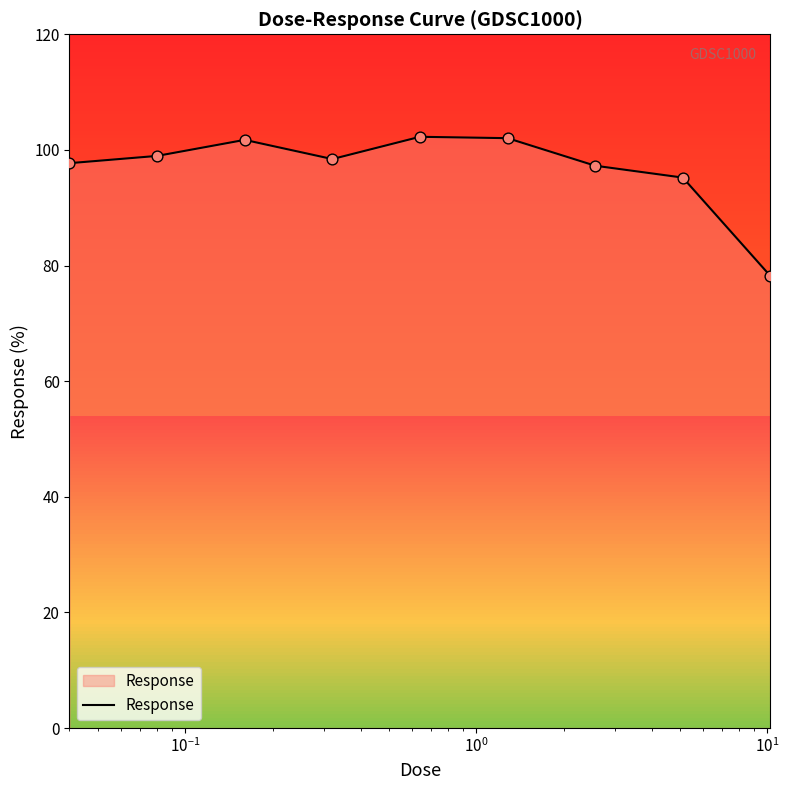

What is the smallest value displayed?

78.2